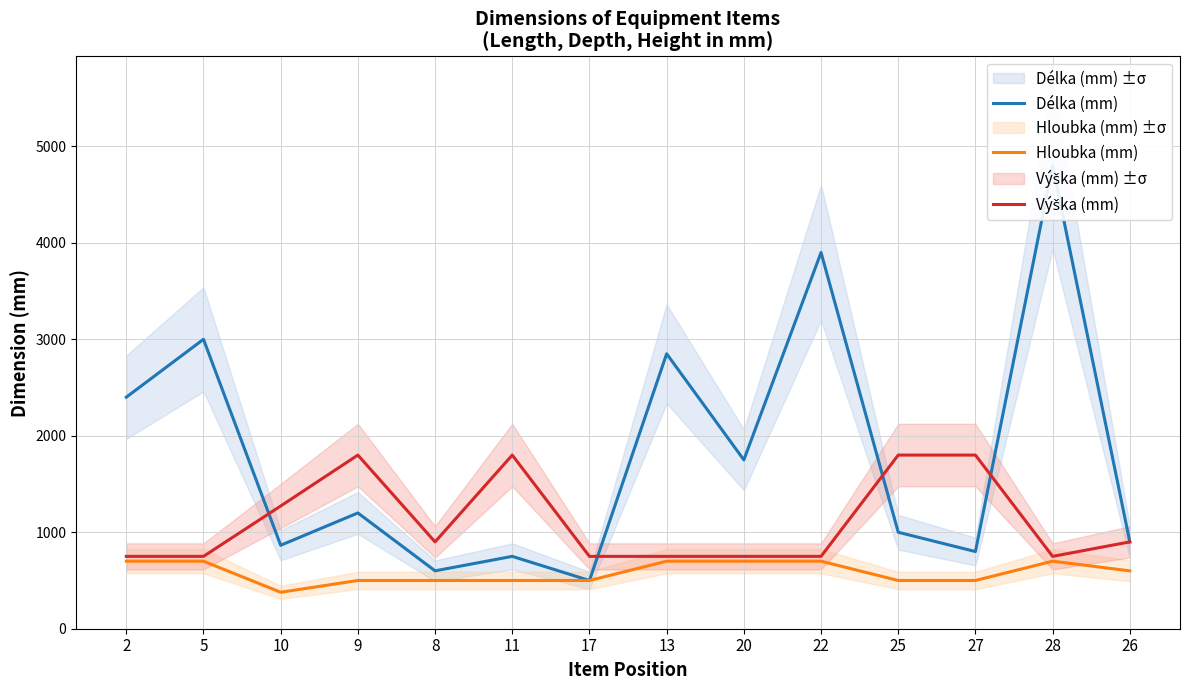

True or false: Výška (mm) has a value of 180 at 2.

False